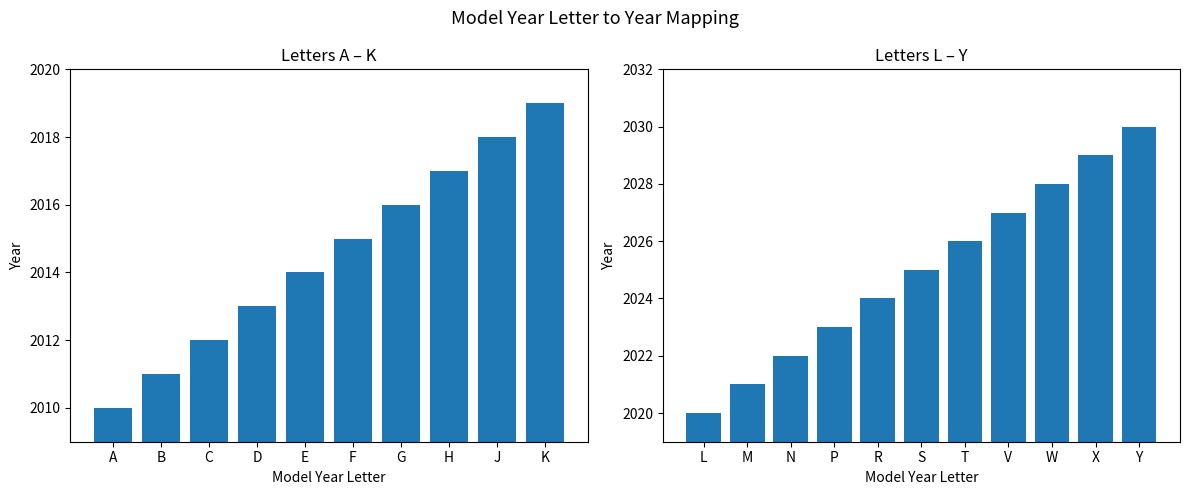

What is the value of the 10th bar from the left?

2019